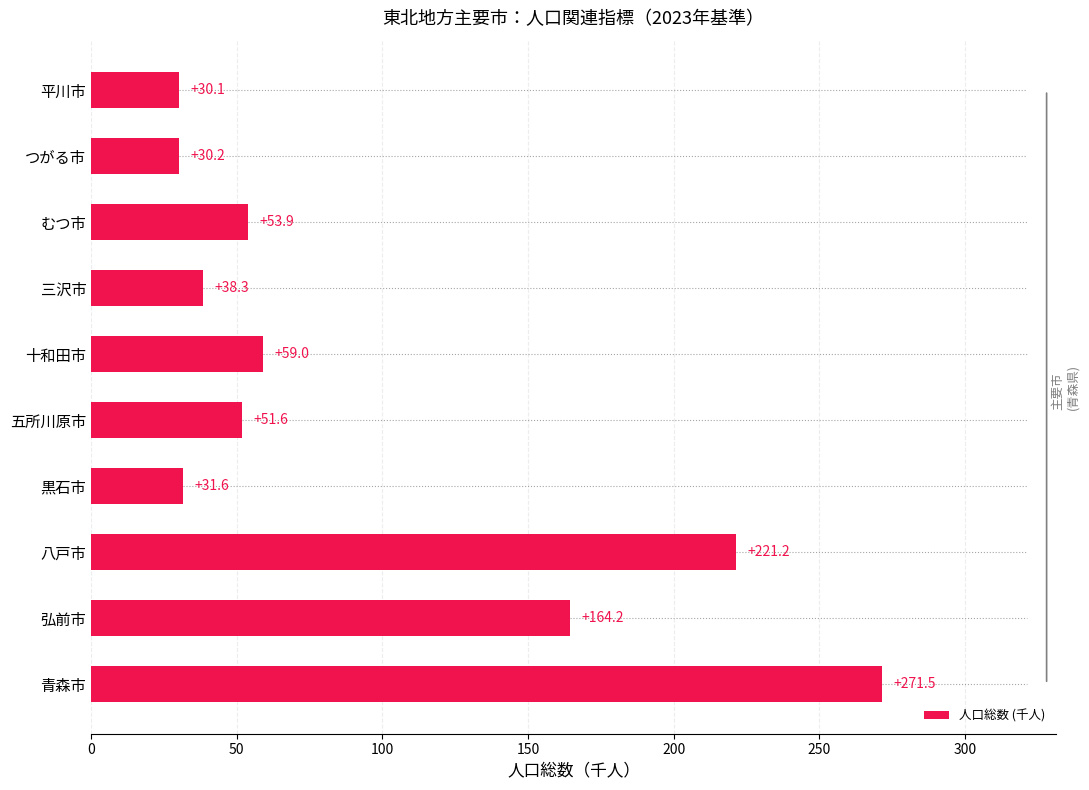

Which label corresponds to the smallest value in the chart?

平川市